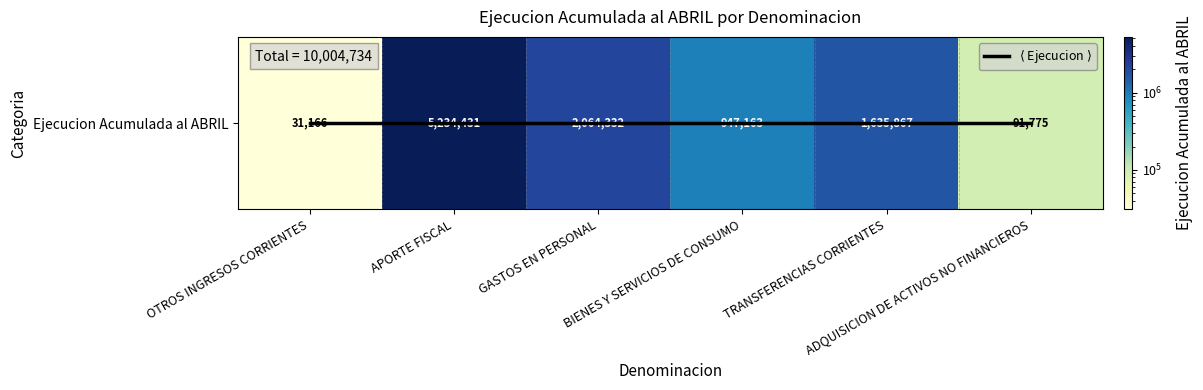

Which label corresponds to the smallest value in the chart?

OTROS INGRESOS CORRIENTES